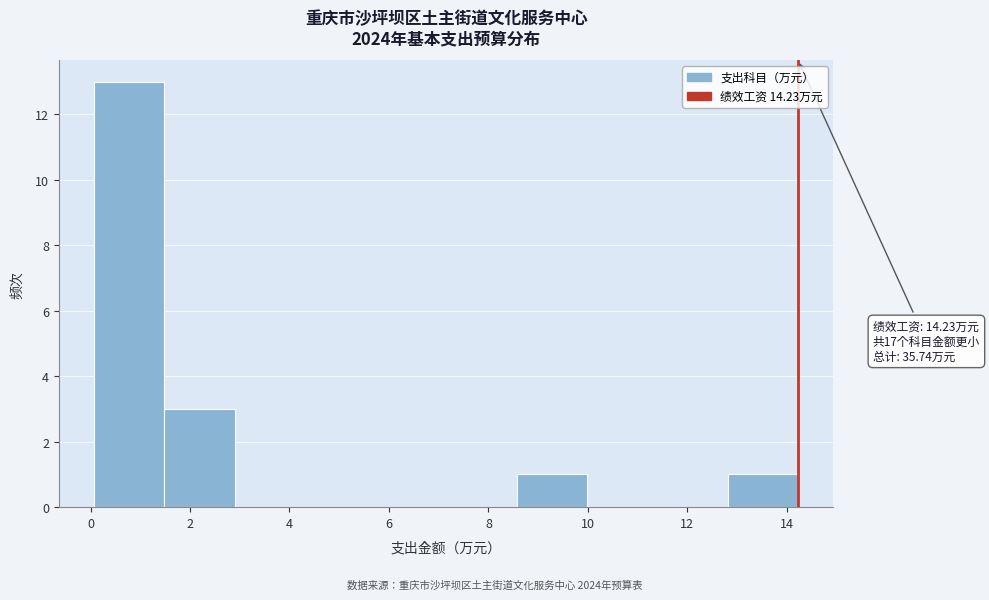

Which range on the x-axis has the tallest bar?

0.0 to 1.4